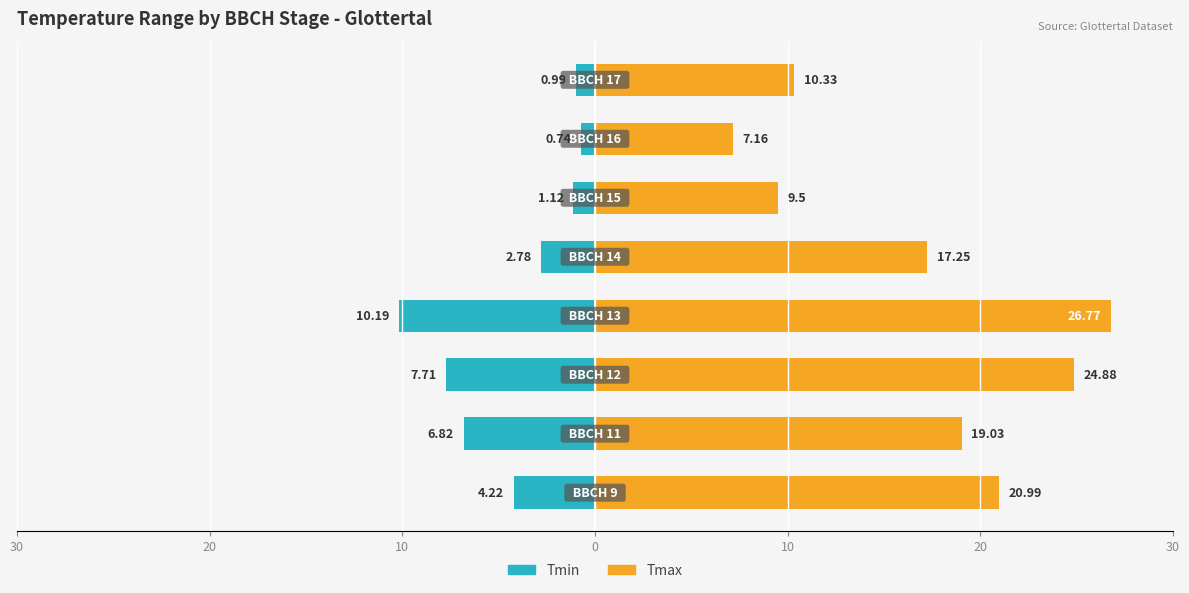

Which series has the largest total across all categories?

Tmax